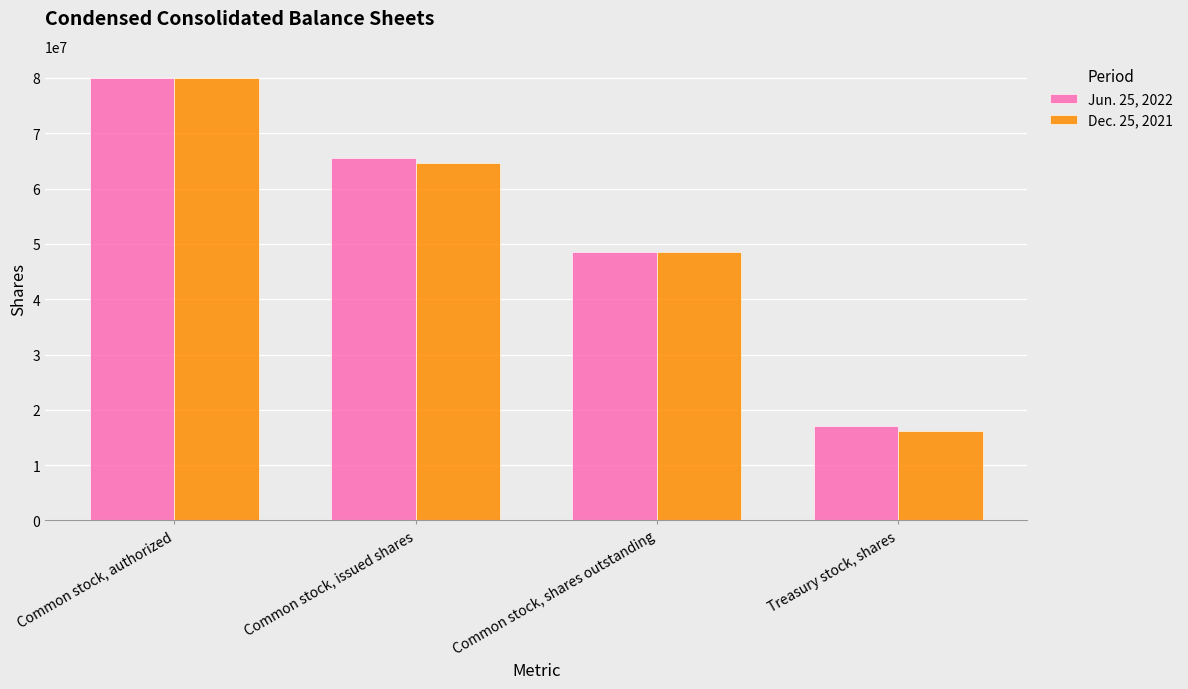

At which label does Dec. 25, 2021 reach its minimum?

Treasury stock, shares